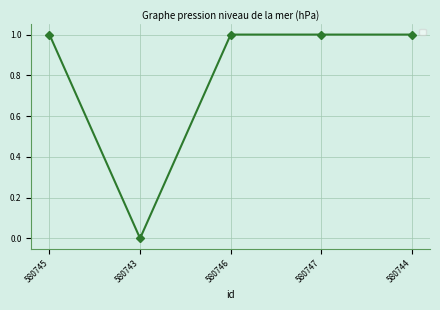

Reading left to right, what are all the values shown in this chart?

580745=1	580743=0	580746=1	580747=1	580744=1